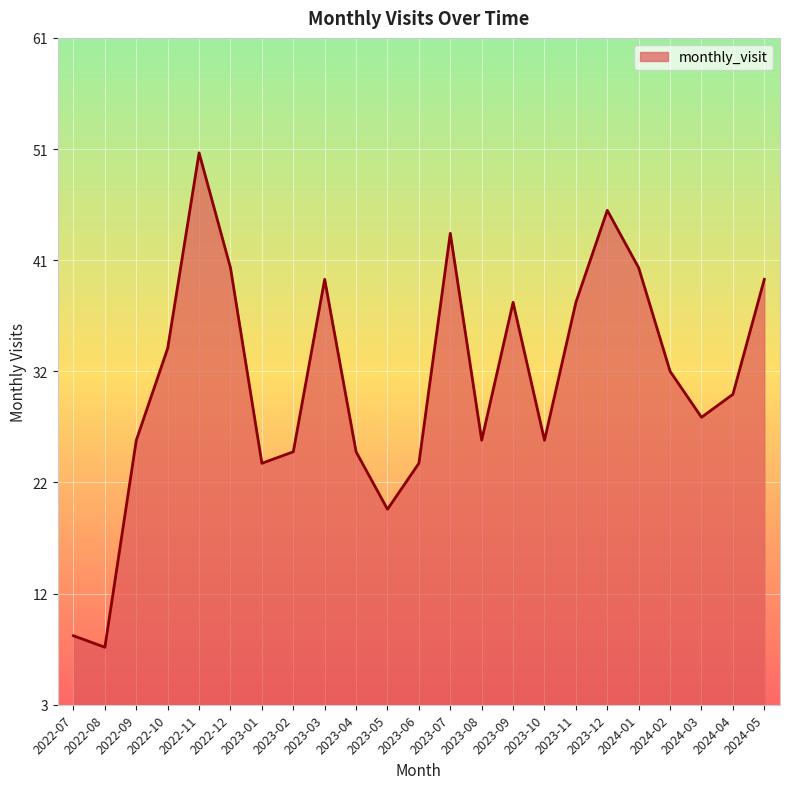

Does the chart have visible grid lines?

Yes